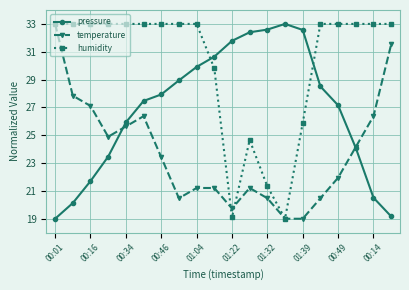

What is the value of the temperature point at the 7th from the left?

23.4